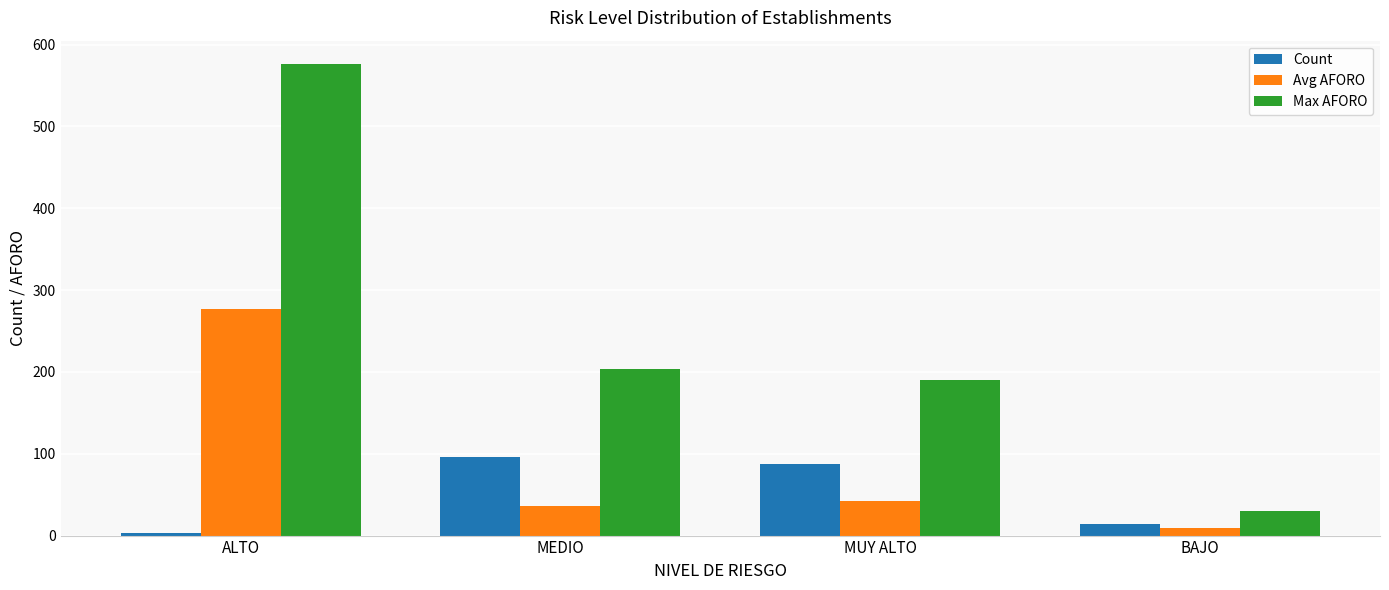

Reading left to right, list all the values displayed in this chart.

Count: 3	96	88	14
Avg AFORO: 277	36	42	9
Max AFORO: 576	204	190	30